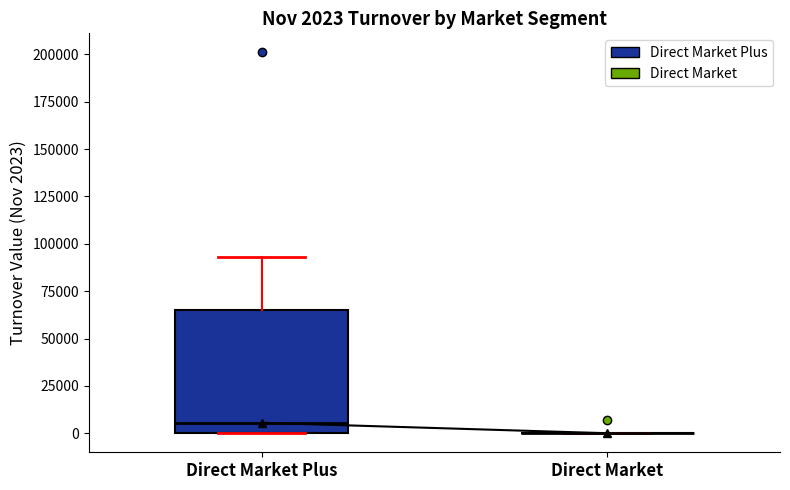

Which box is the tallest, from its lower edge to its upper edge?

Direct Market Plus